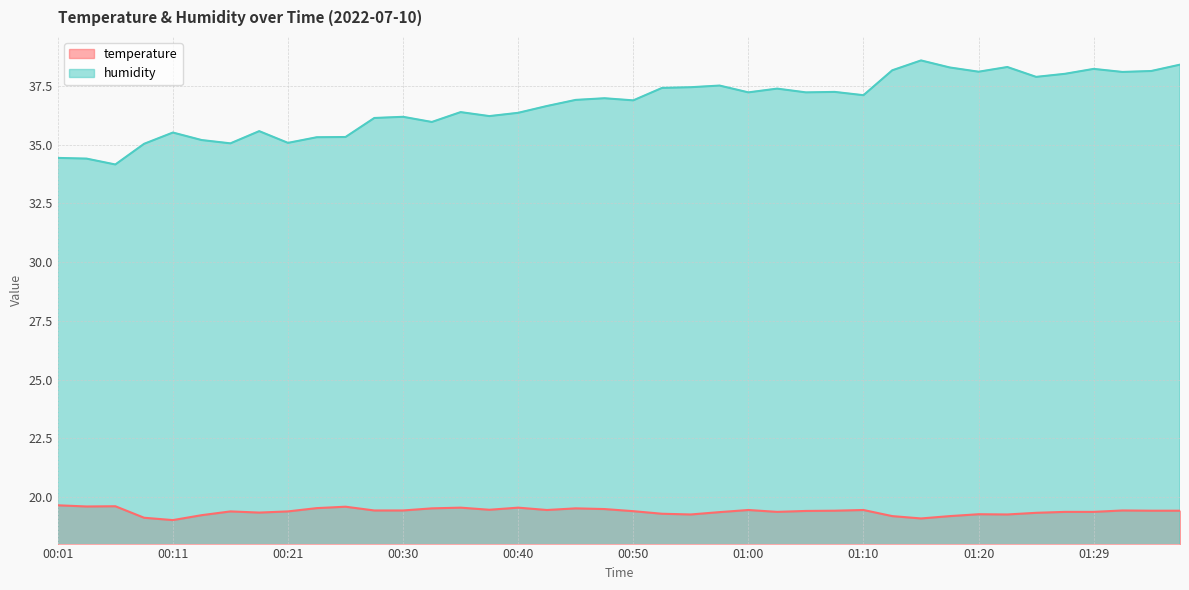

The humidity series shows 37.5 at 00:57. True or false?

True